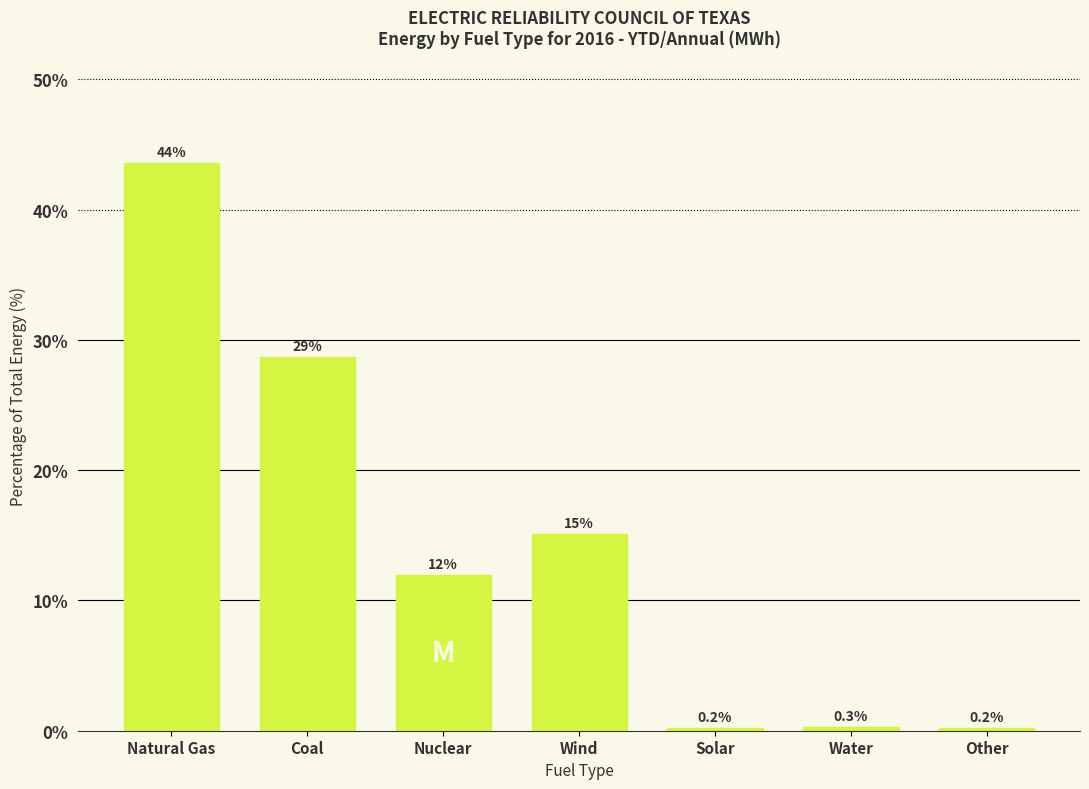

Reading left to right, transcribe all the data shown in this chart.

43.6	28.7	11.9	15.1	0.2	0.3	0.2